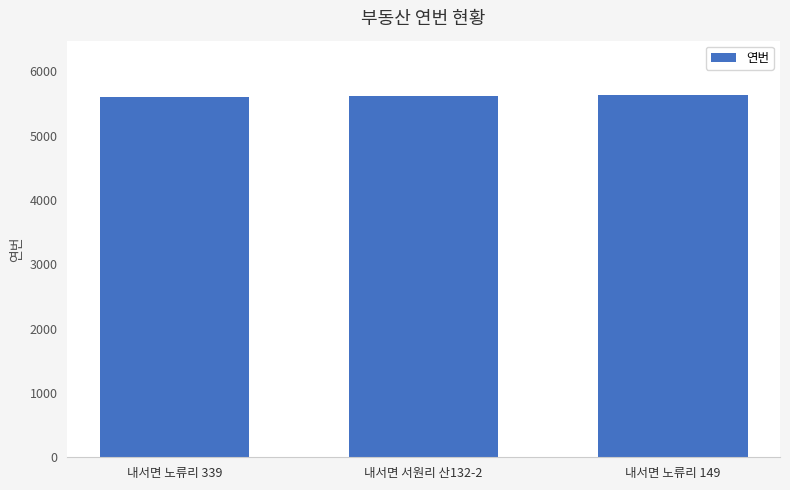

The chart shows a value of 7536 at 내서면 노류리 339. True or false?

False